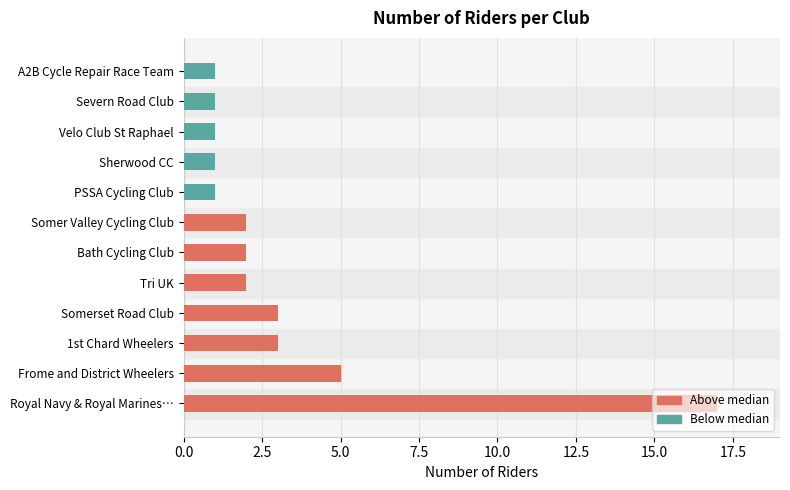

True or false: the data shows 1 at Sherwood CC.

True